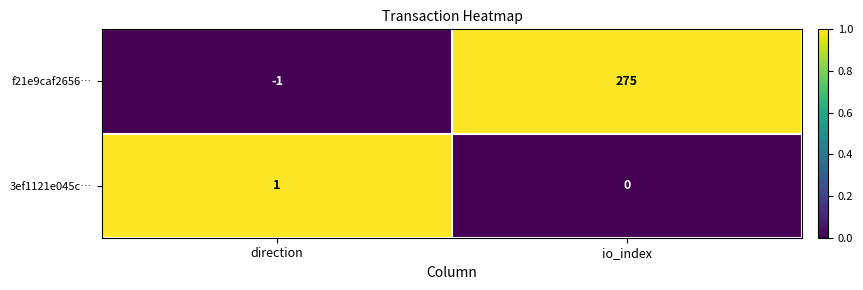

What is the greatest value displayed?

275